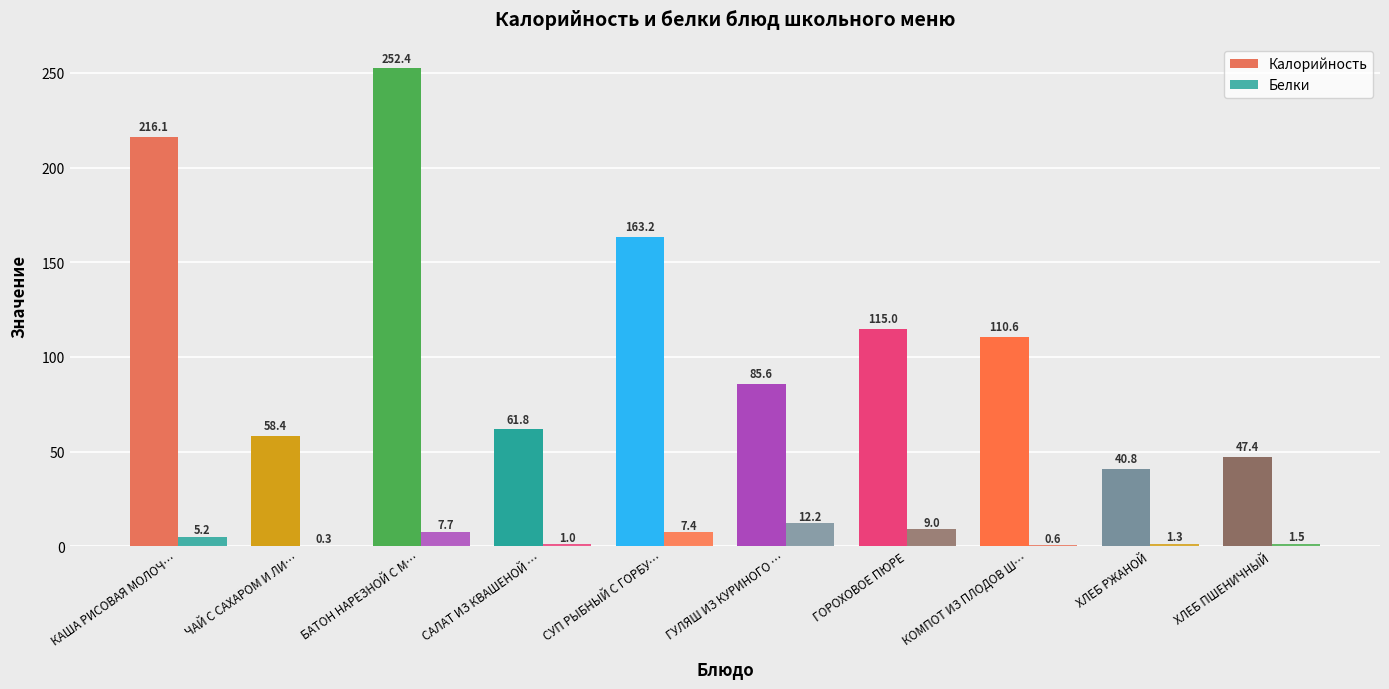

Is the value of Белки at КОМПОТ ИЗ ПЛОДОВ Ш… greater than the value of Калорийность at КОМПОТ ИЗ ПЛОДОВ Ш…?

No